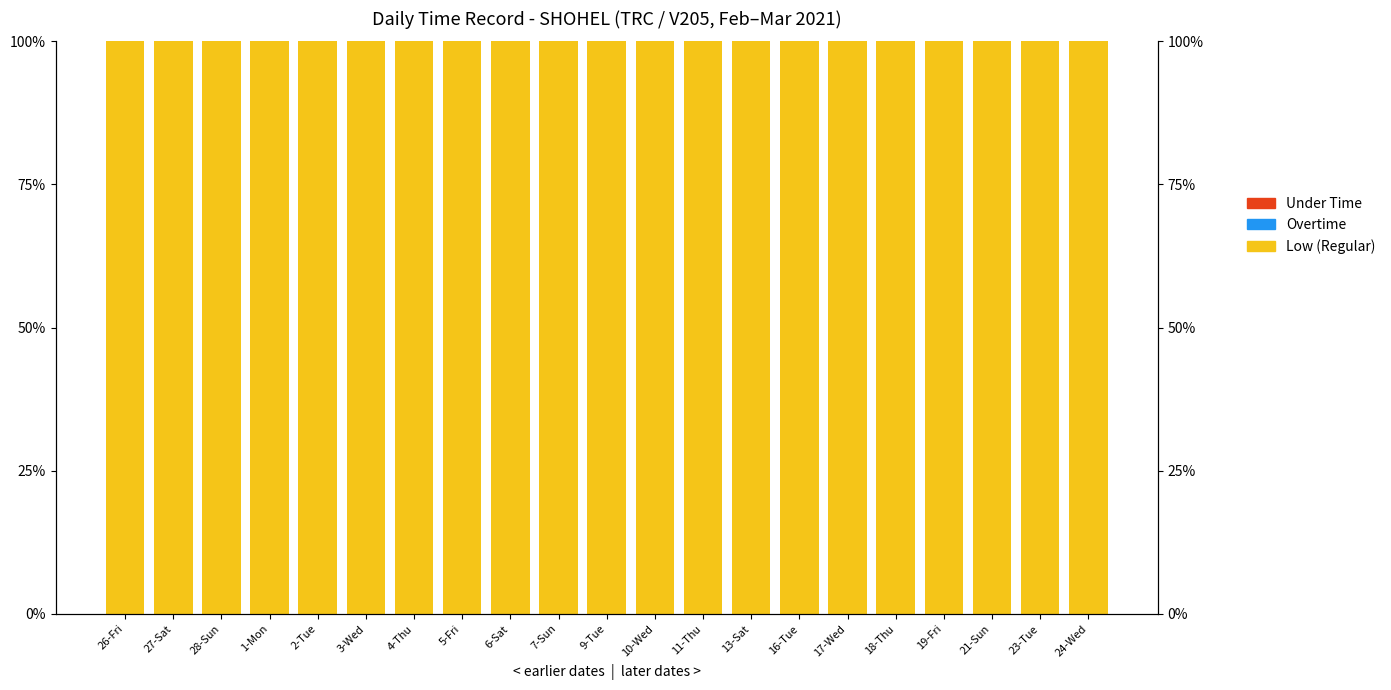

What is the label of the 3rd bar from the left?

28-Sun